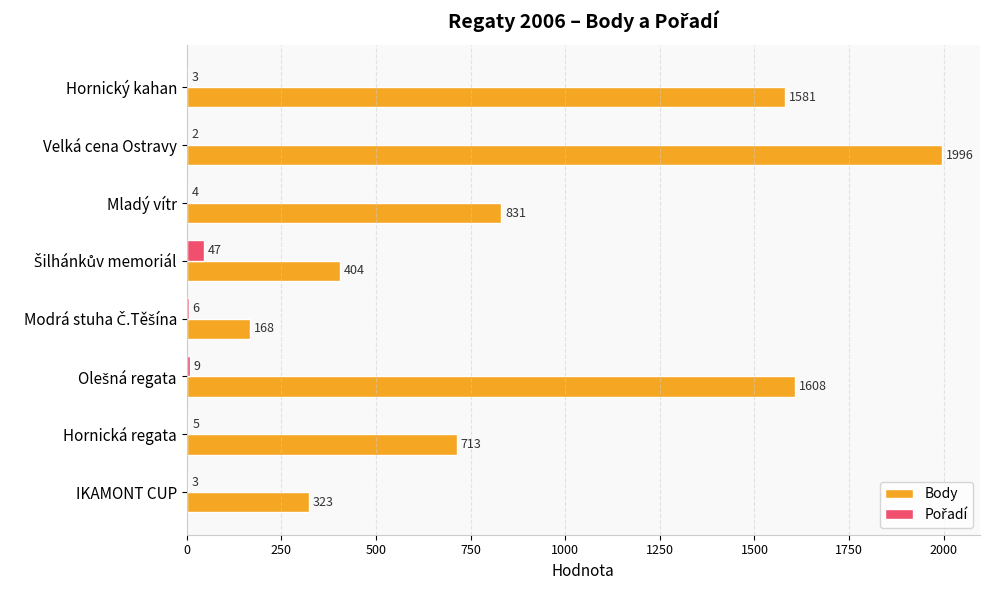

Between Hornický kahan and Hornická regata, which series saw the biggest shift?

Body